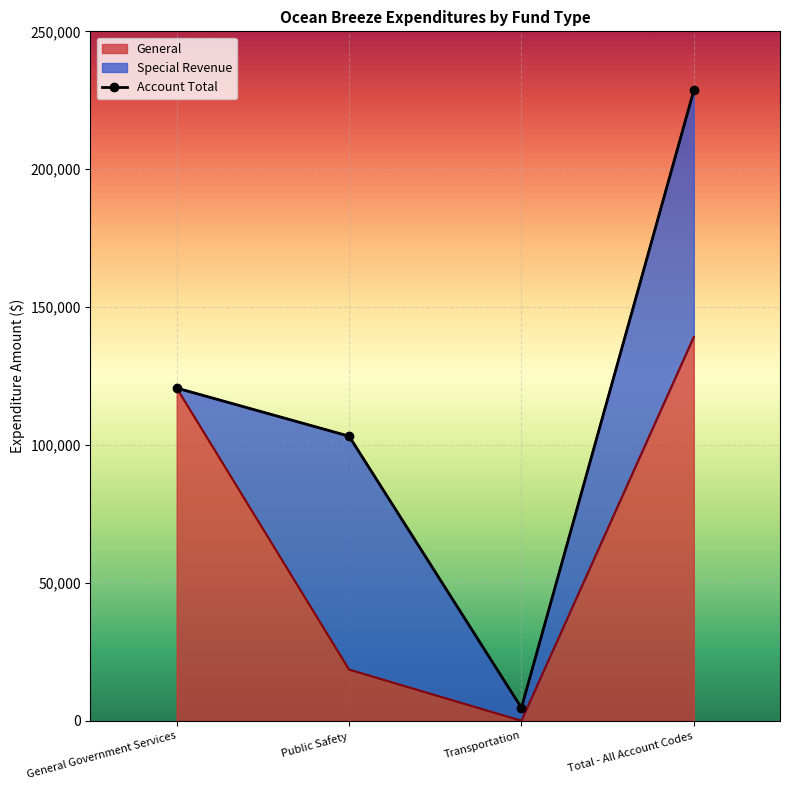

How many interior local valleys (lower than both neighbors) does the data have?

1